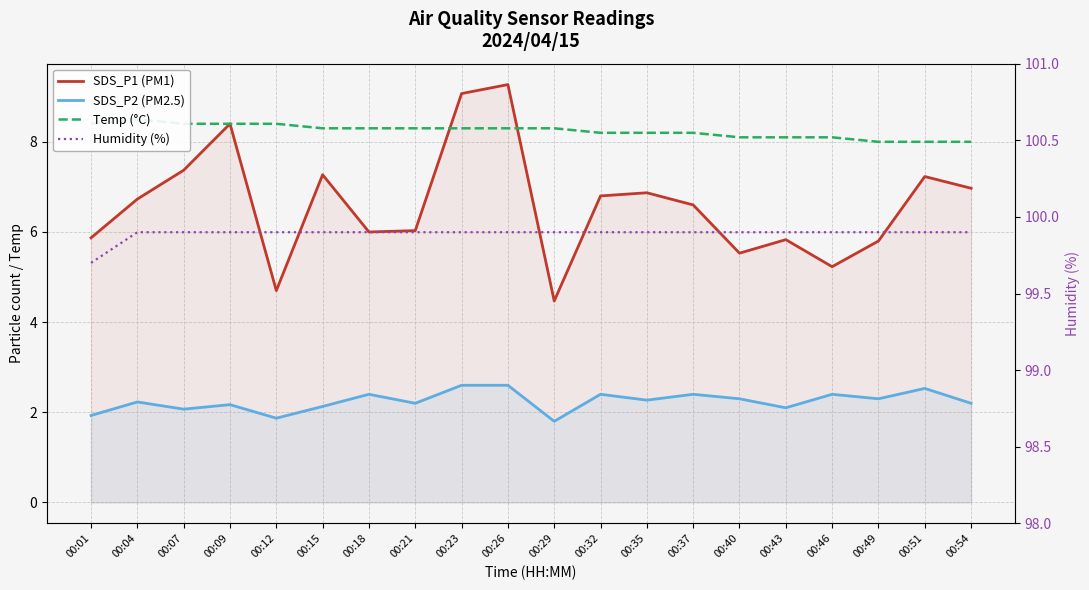

What is the maximum value shown in the chart?

99.9